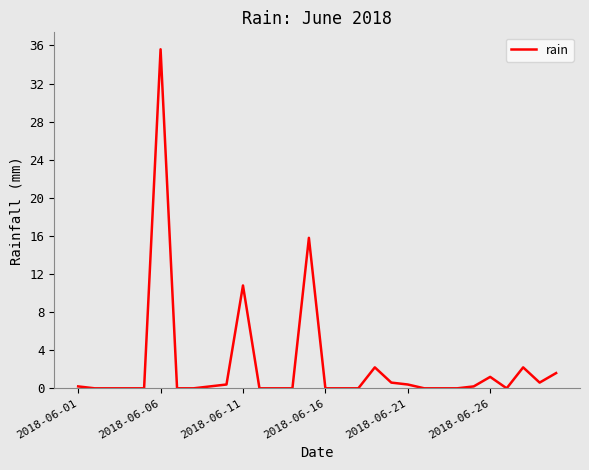

What is the greatest value displayed?

35.6